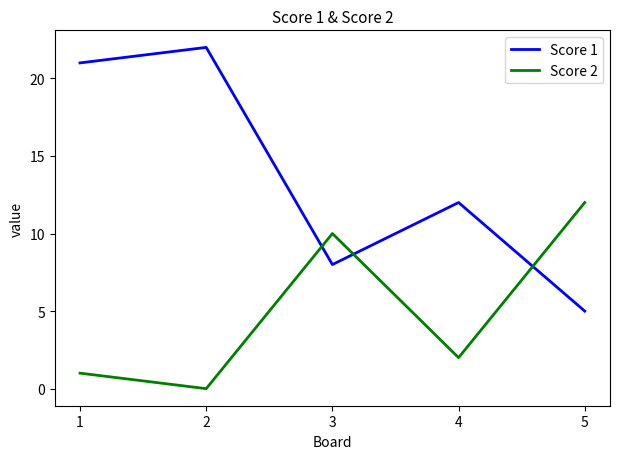

How many interior local valleys does the Score 2 series have?

2